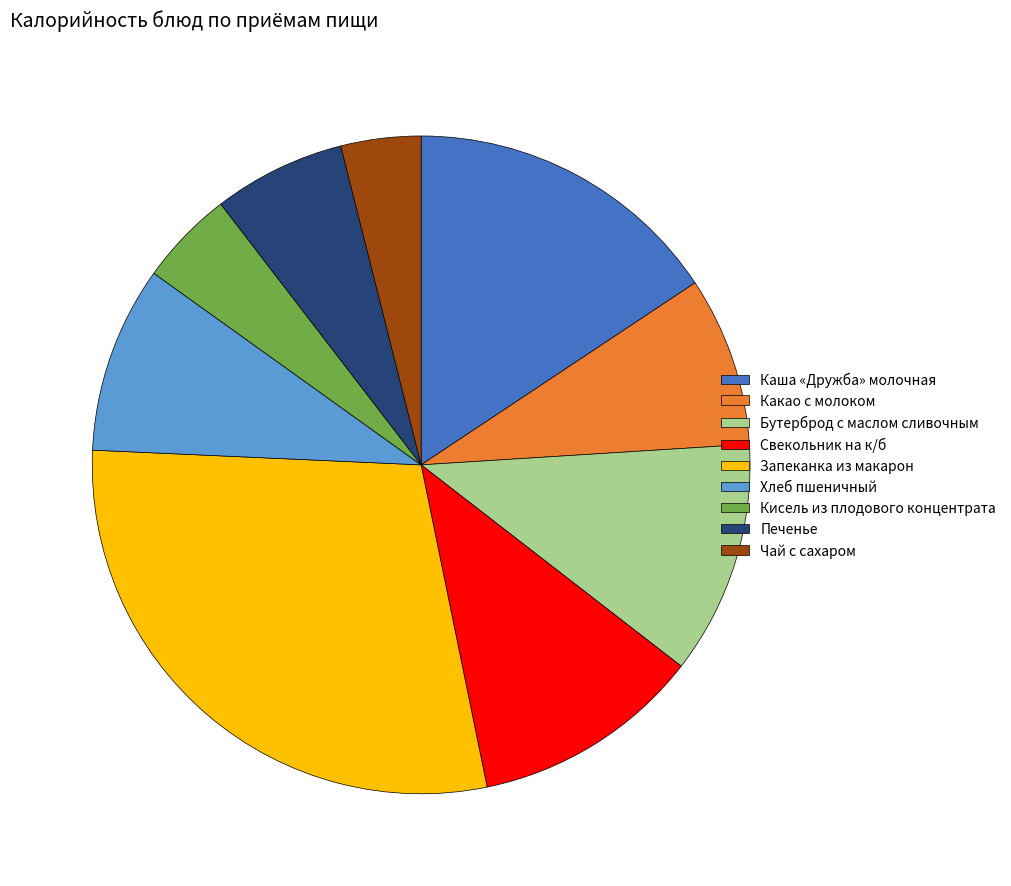

True or false: Каша «Дружба» молочная accounts for 5% of the total.

False